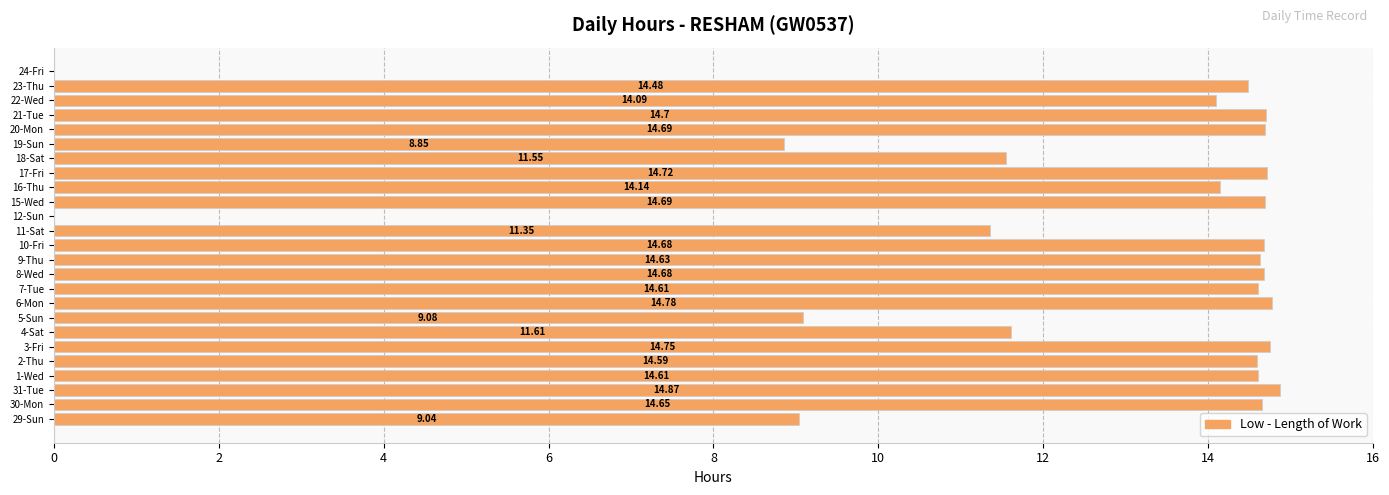

Which label corresponds to the largest value in the chart?

31-Tue